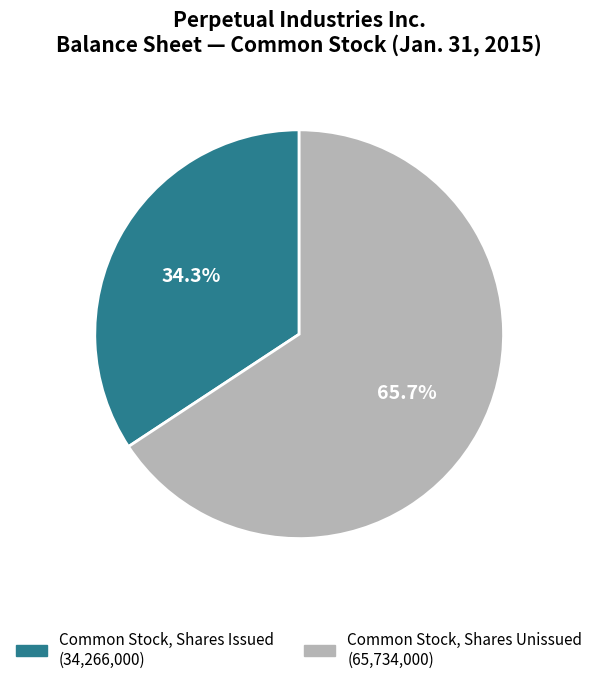

Is there a majority slice in this chart?

Yes